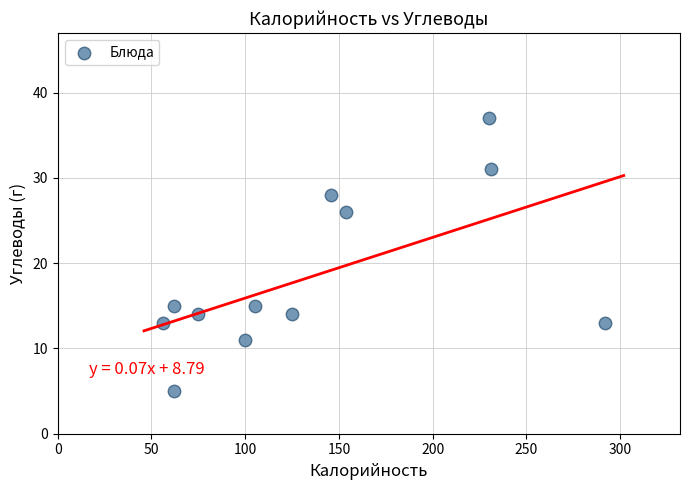

What is the range of X values (max minus min)?

236